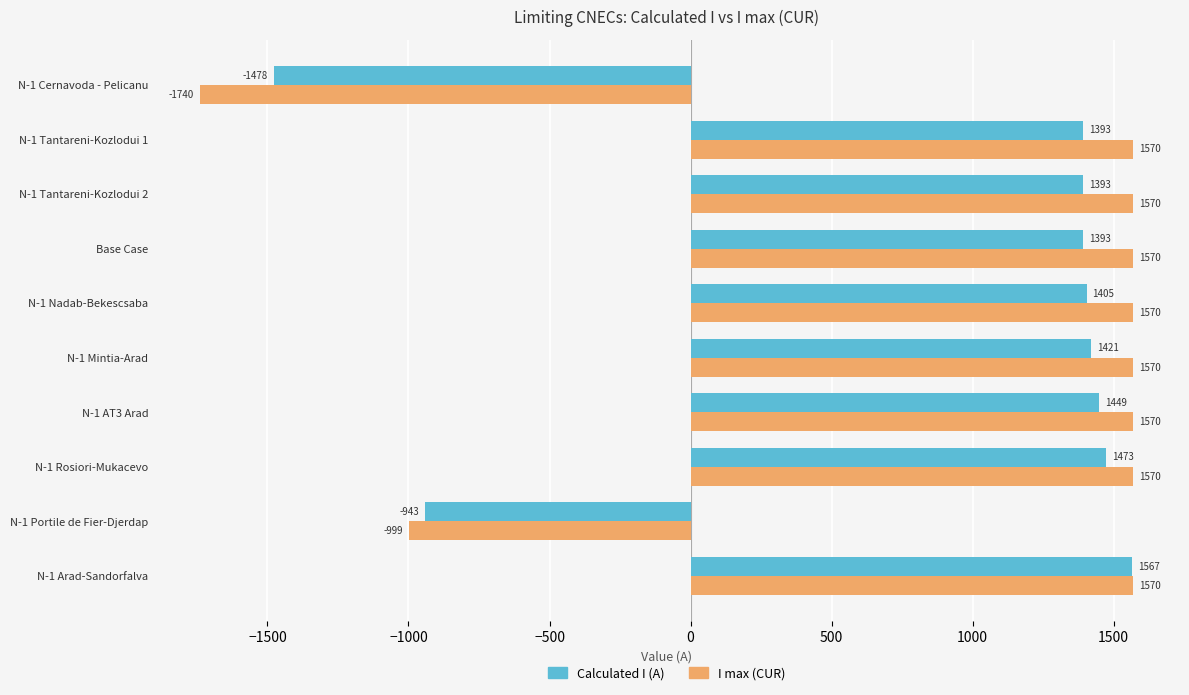

Read the I max (CUR) value at Base Case.

1570